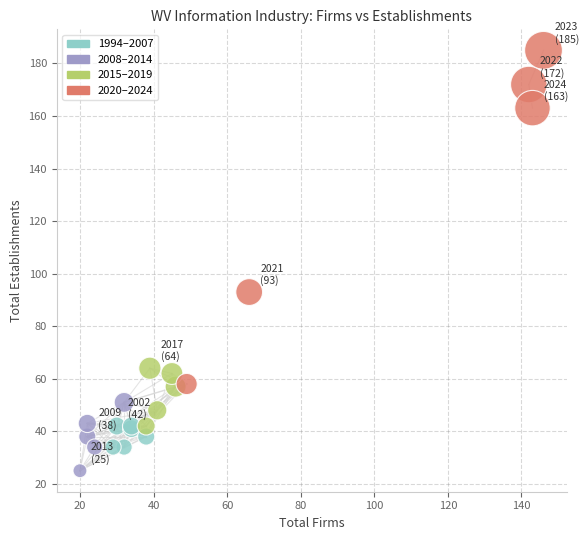

What Y value in the scatter plot is closest to 105?

93